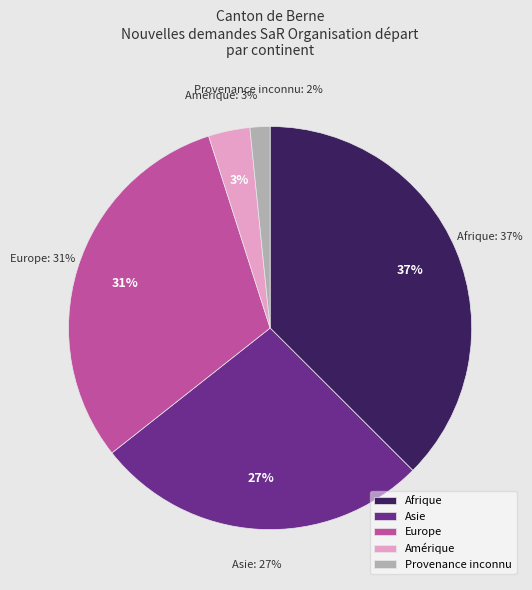

To the nearest percent, what is the combined percentage of Afrique and Amérique?

41%